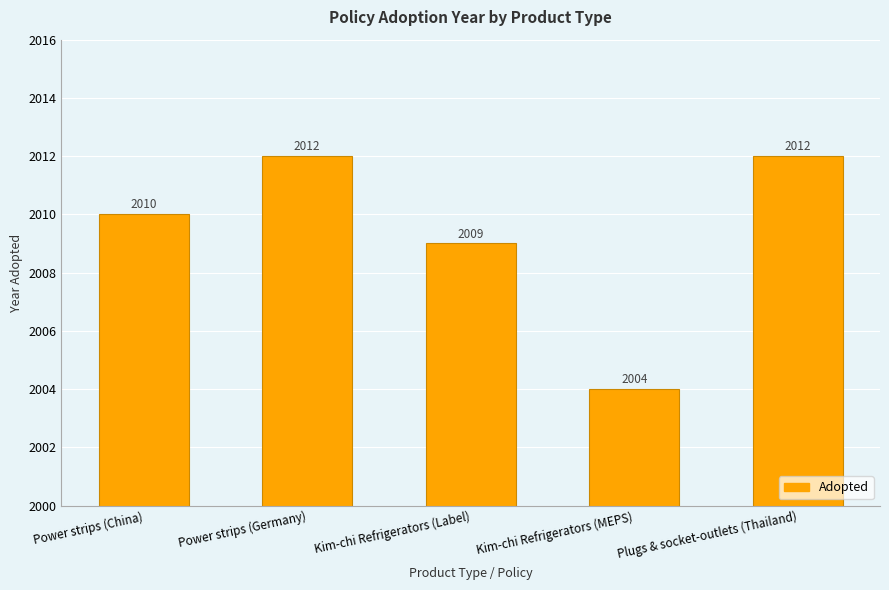

What is the change in value from Kim-chi Refrigerators (Label) to Plugs & socket-outlets (Thailand)?

+3